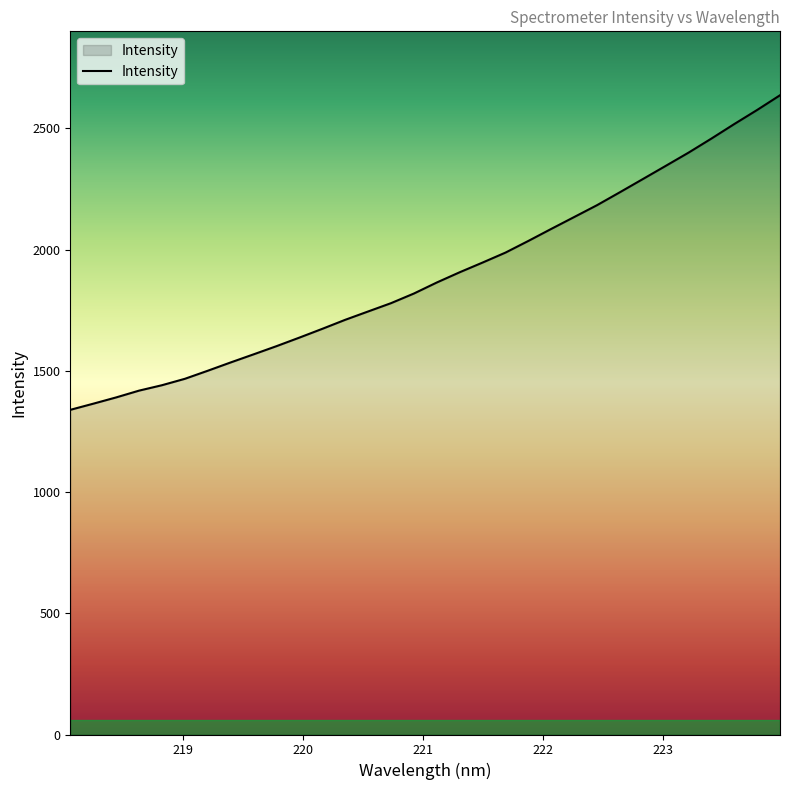

What is the difference between the maximum and minimum values?

1297.5